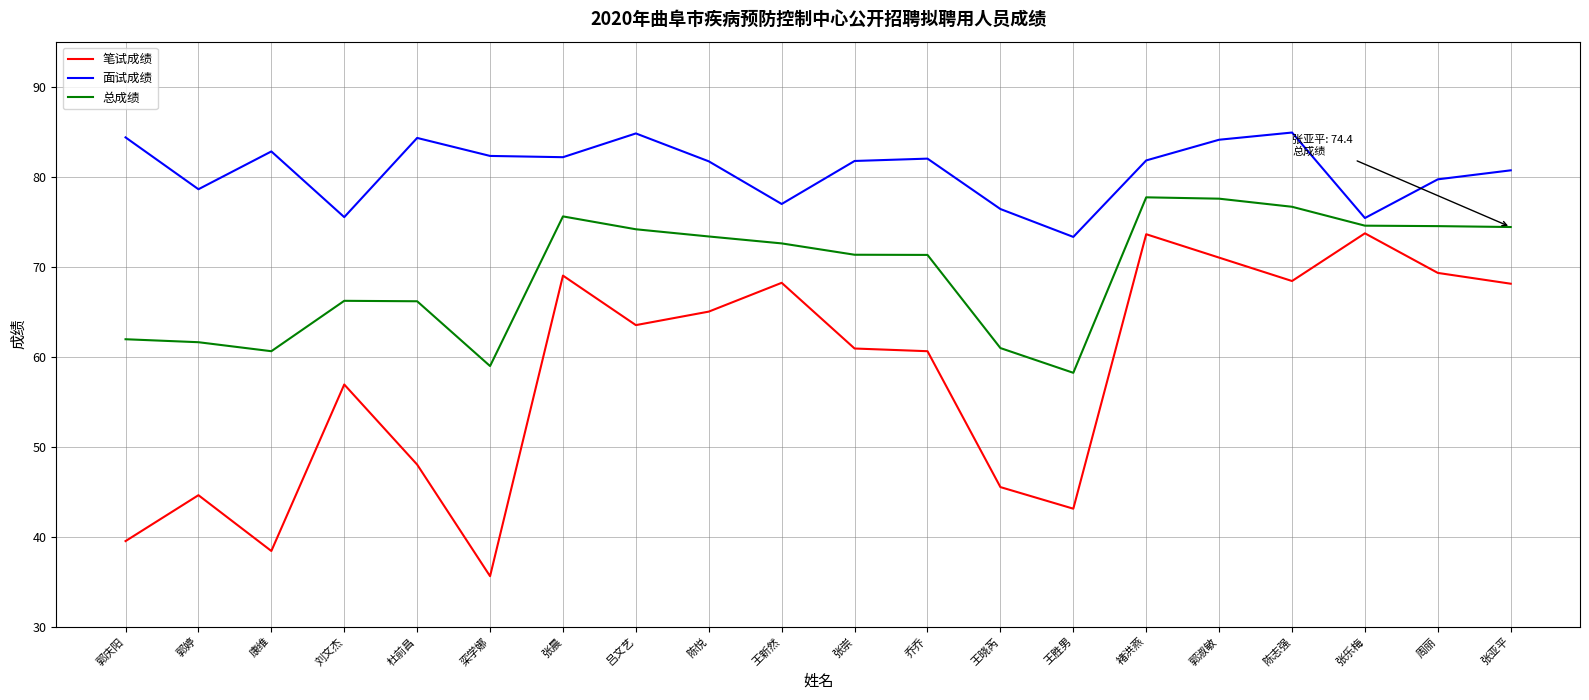

How many distinct data groups are displayed?

3